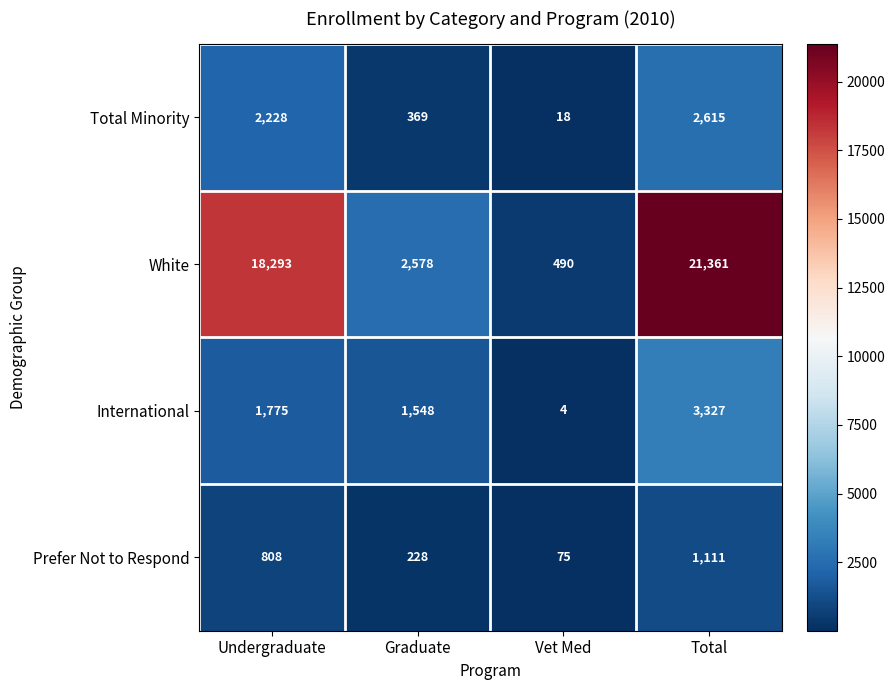

Reading right to left, list all the values displayed in this chart.

Total Minority: 2615	18	369	2228
White: 21361	490	2578	18293
International: 3327	4	1548	1775
Prefer Not to Respond: 1111	75	228	808